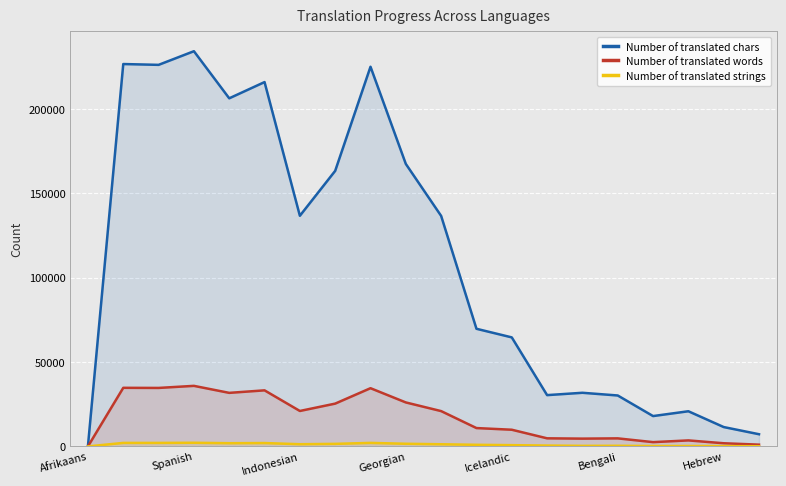

In Number of translated words, how many points are higher than both neighbors (excluding endpoints)?

6